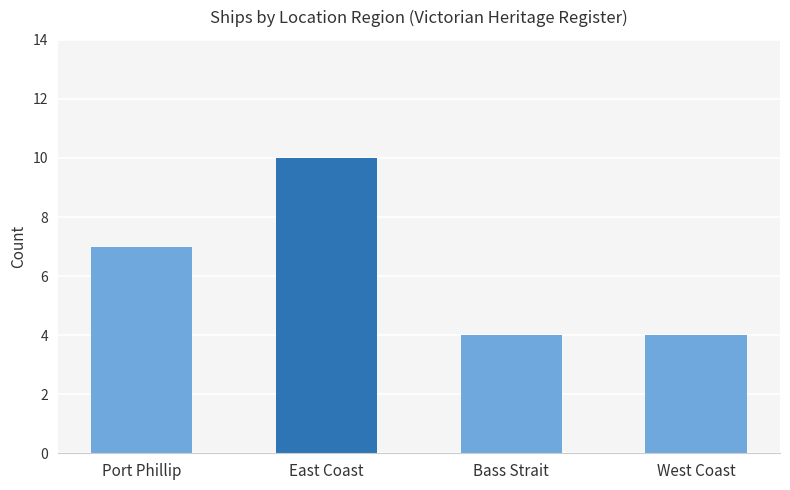

What is the difference between the maximum and second lowest values?

6